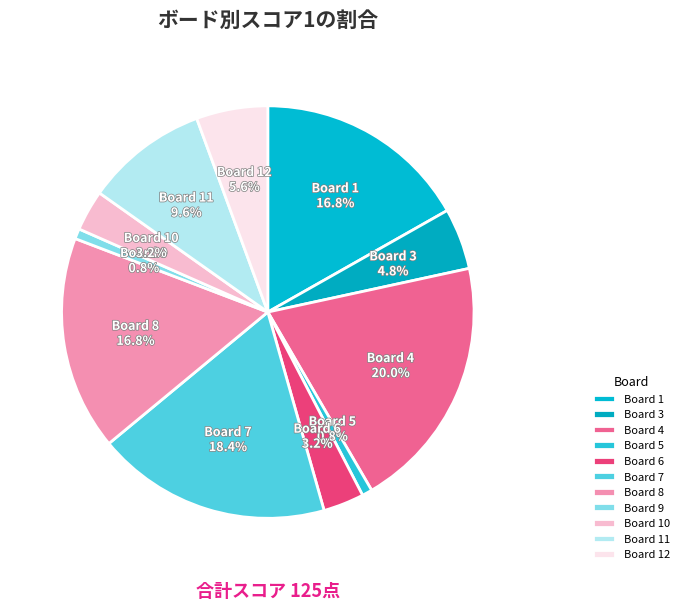

Does Board 3 account for over 50% of the chart?

No